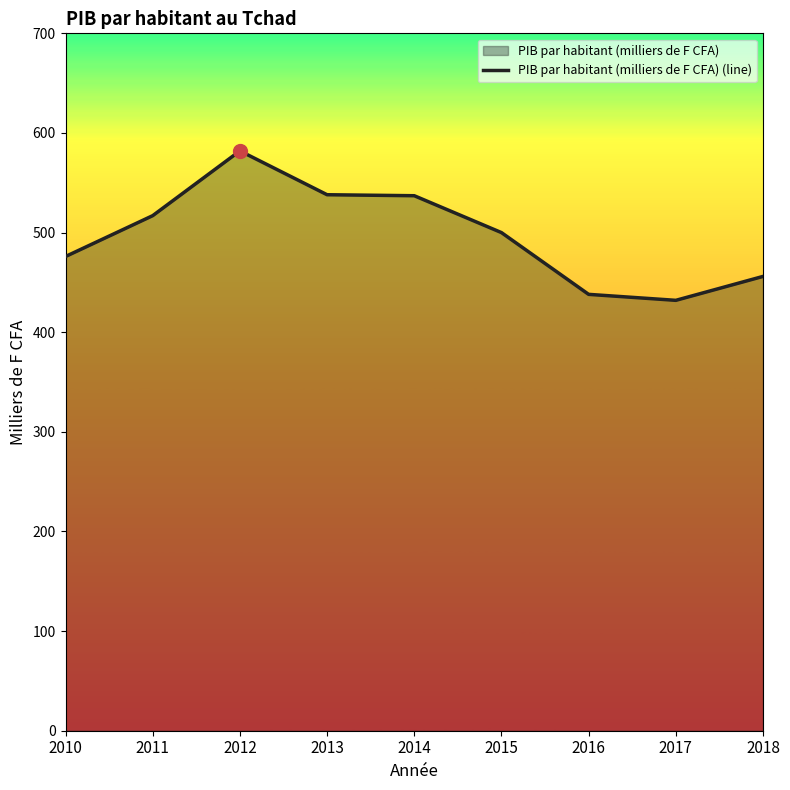

At which category does the data reach its first local peak?

2012